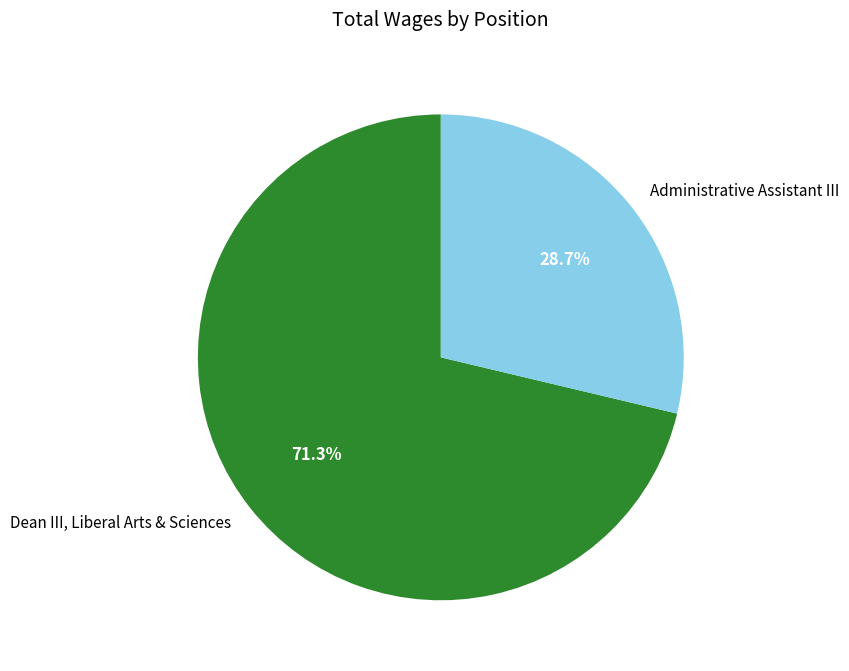

Which slice is the smallest?

Administrative Assistant III